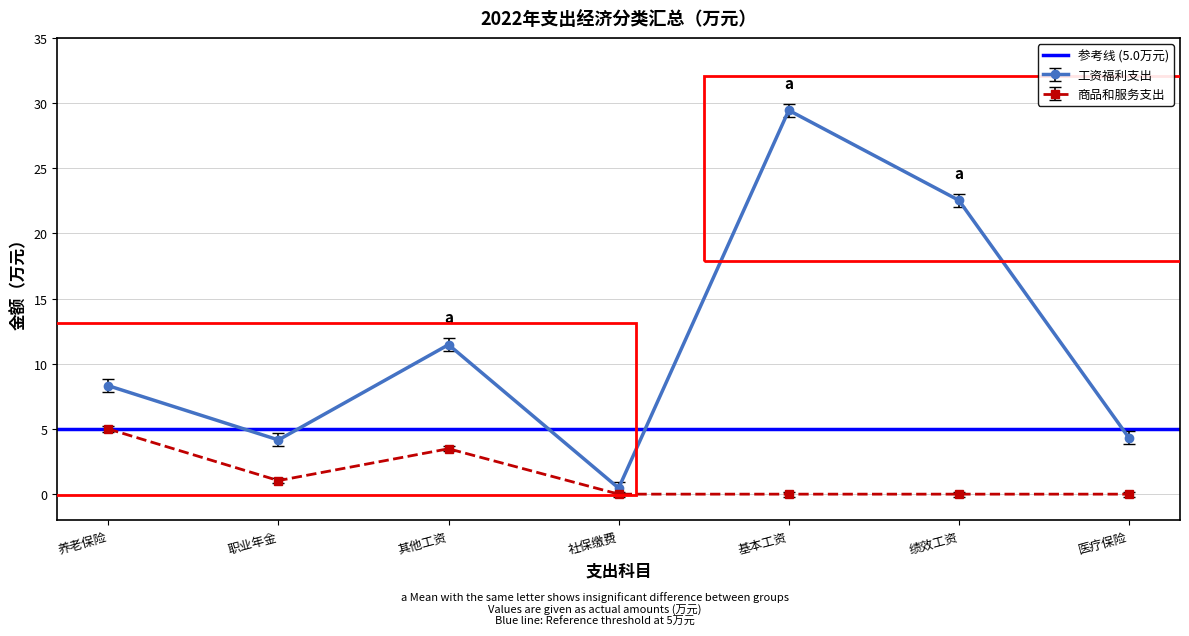

How many data points does each series have?

7